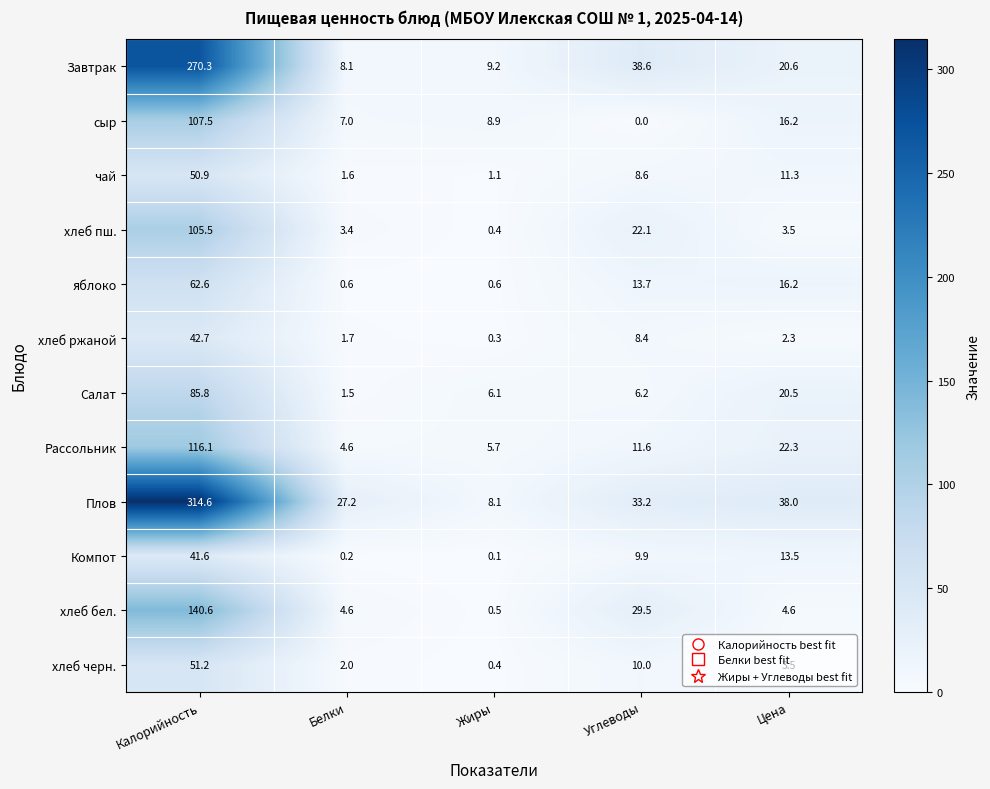

Which category has the highest value across all series?

Калорийность